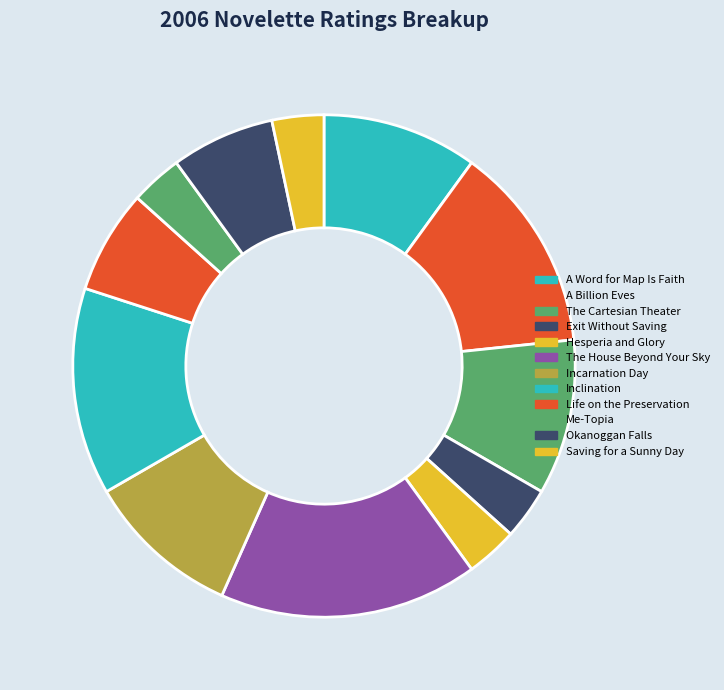

Is A Billion Eves the majority of the pie?

No